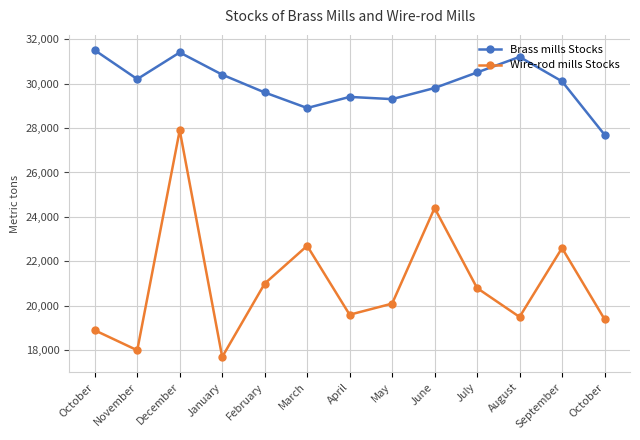

Reading left to right, transcribe all the data shown in this chart.

Brass mills Stocks: 31500	30200	31400	30400	29600	28900	29400	29300	29800	30500	31200	30100	27700
Wire-rod mills Stocks: 18900	18000	27900	17700	21000	22700	19600	20100	24400	20800	19500	22600	19400